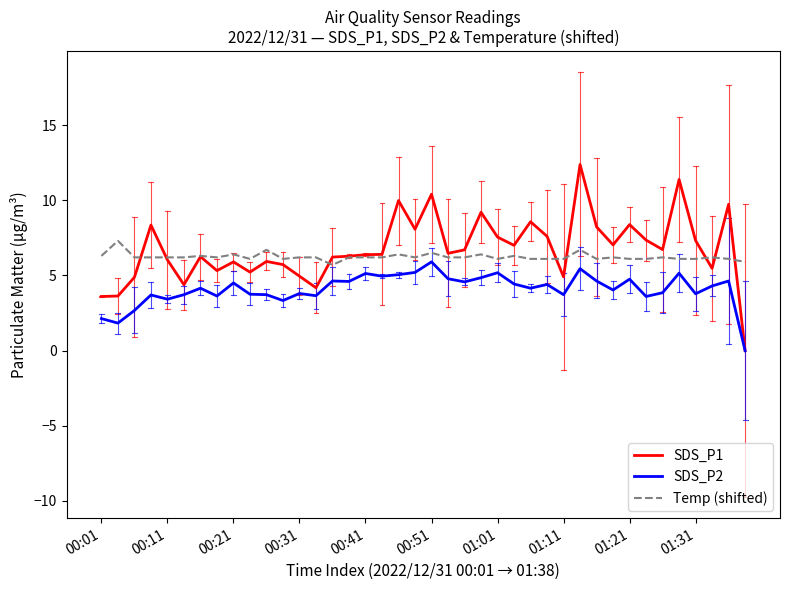

Which series ends up on top after the final intersection of Temp (shifted) and SDS_P1?

Temp (shifted)